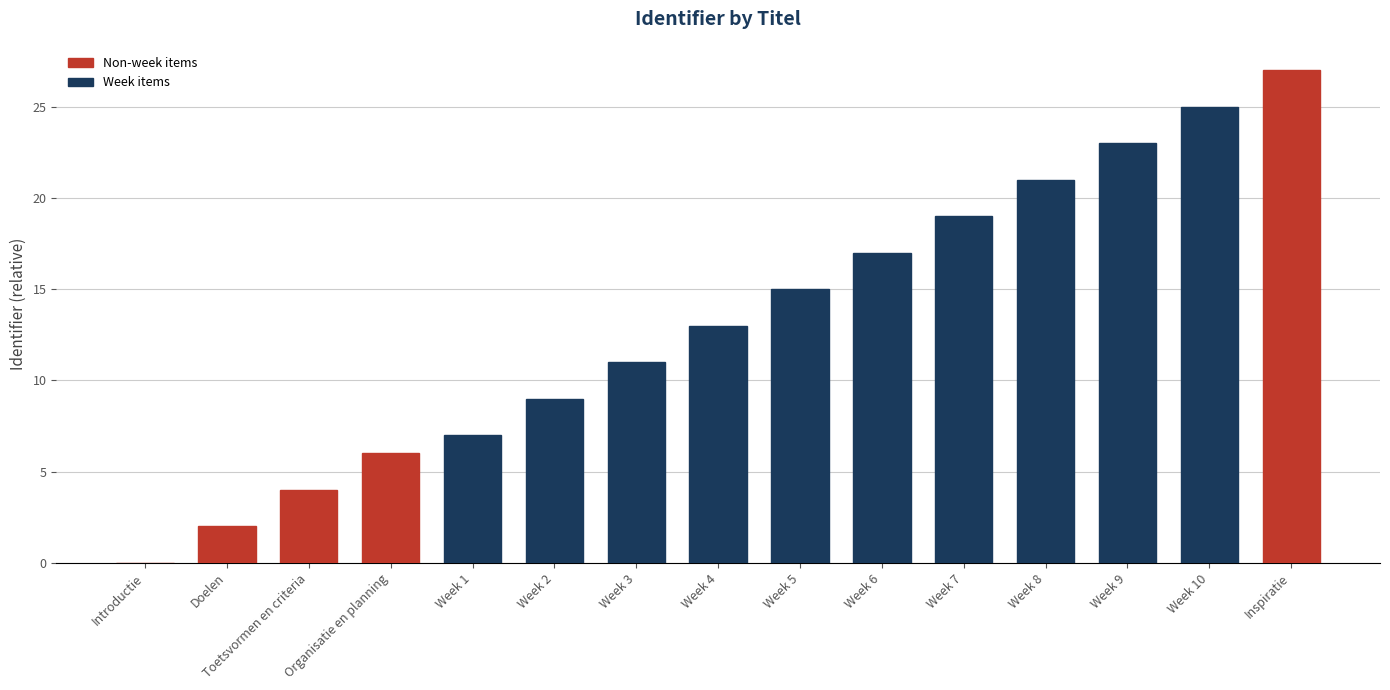

Which has a higher value, Week 4 or Toetsvormen en criteria?

Week 4